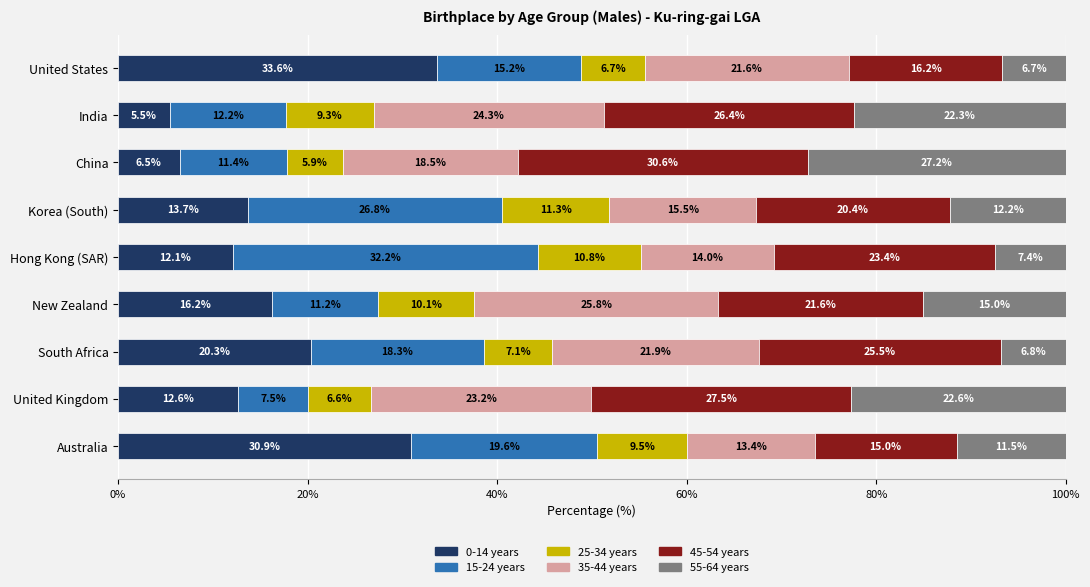

What is the average value of the 0-14 years series?

16.8